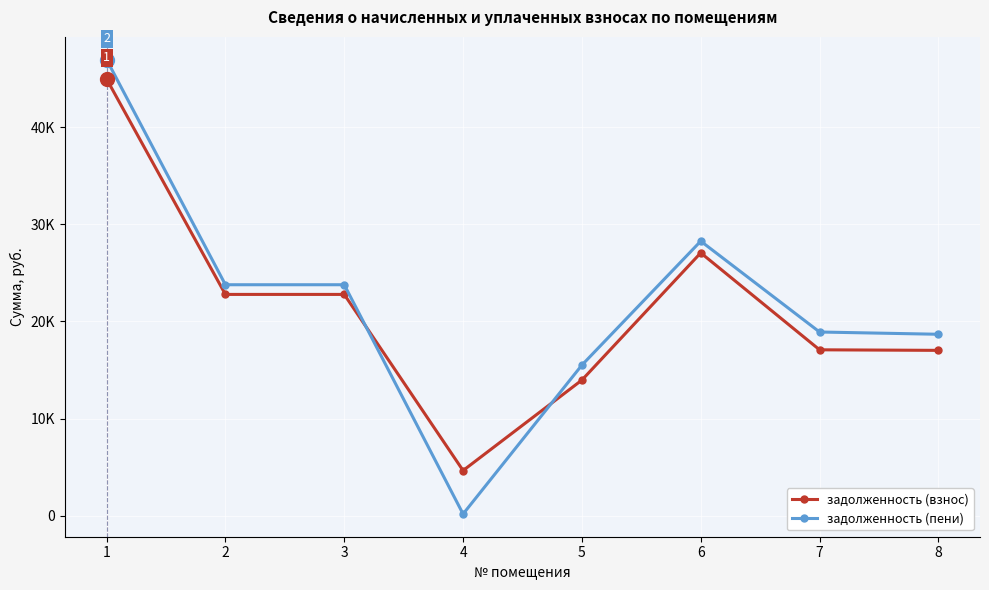

Which series has the largest range (max minus min)?

задолженность (пени)